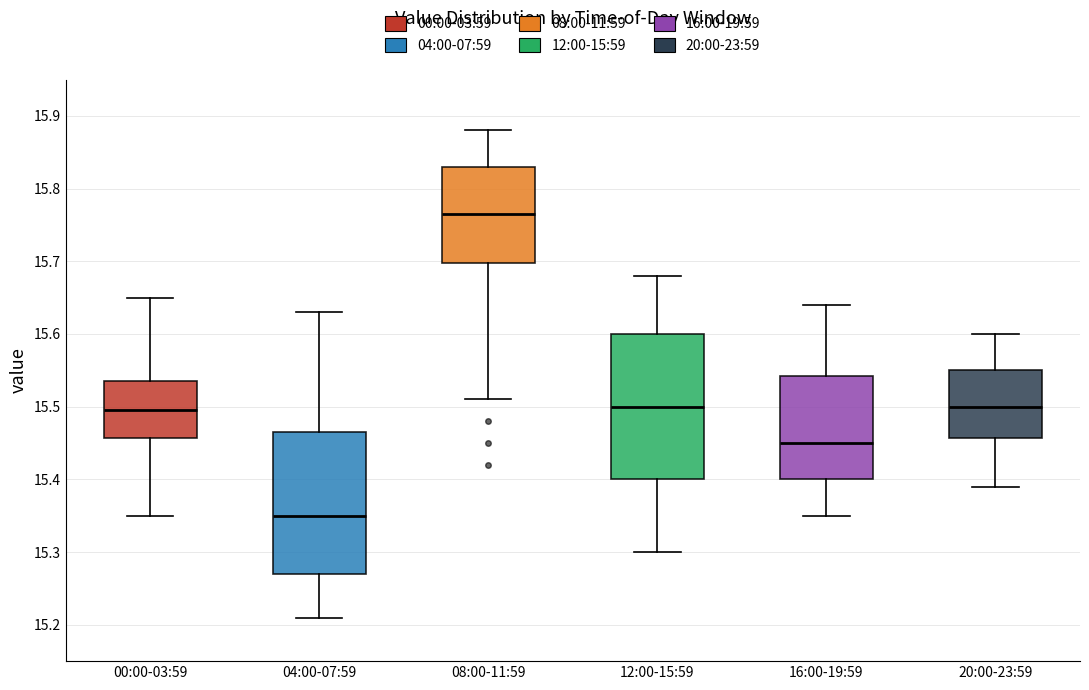

Which box's median line is the lowest?

04:00-07:59